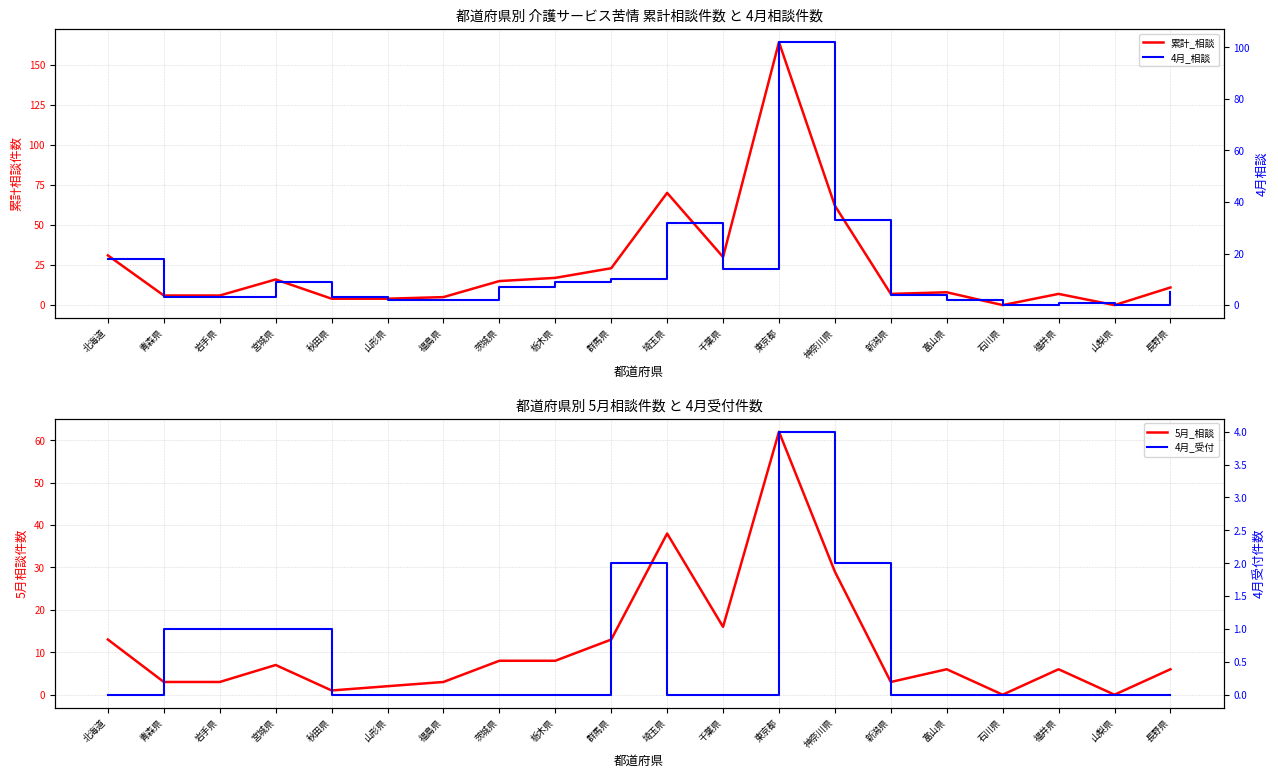

True or false: 累計_相談 has more than 0 interior local peaks.

True